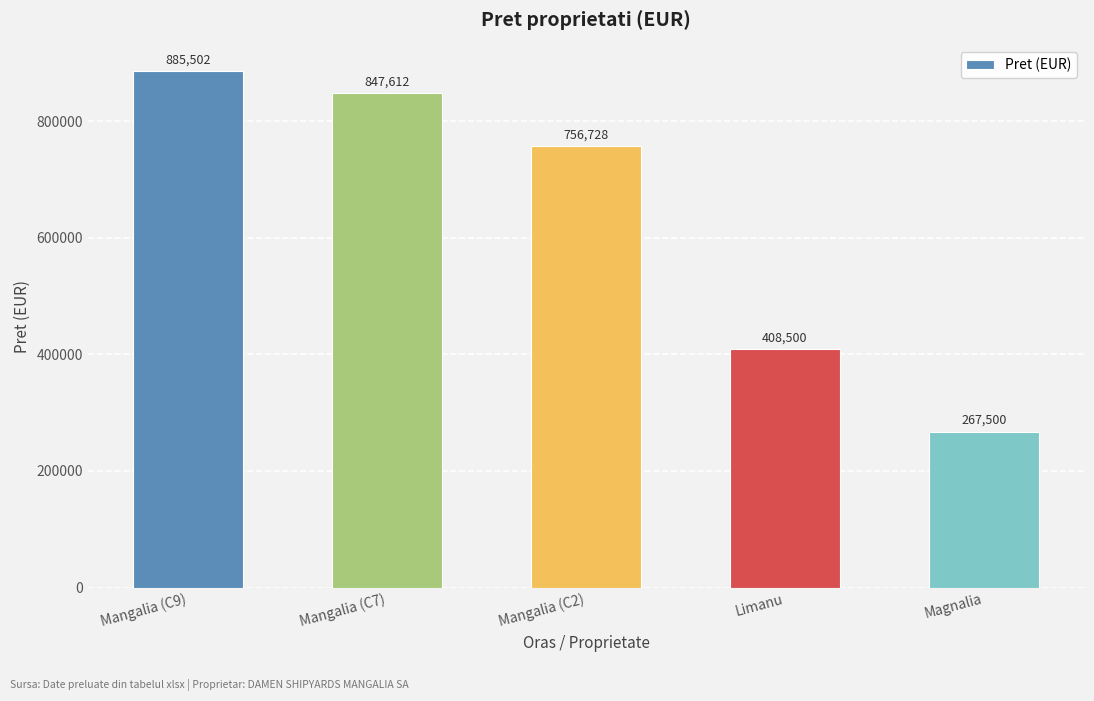

Rank the categories by value from highest to lowest.

Mangalia (C9), Mangalia (C7), Mangalia (C2), Limanu, Magnalia